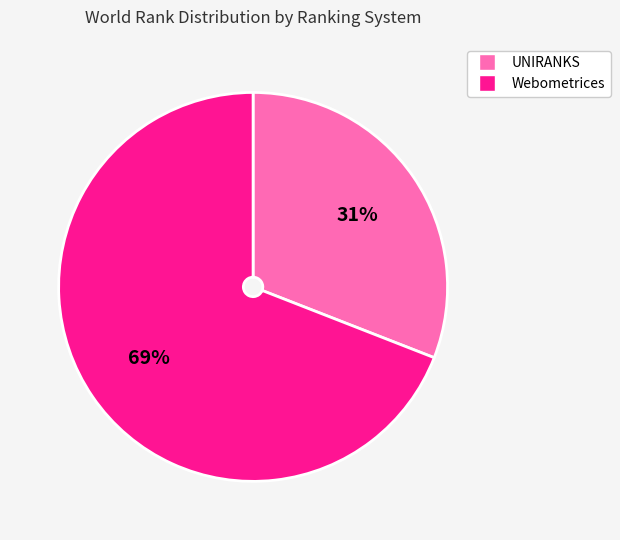

What percentage is the UNIRANKS slice, to the nearest percent?

31%